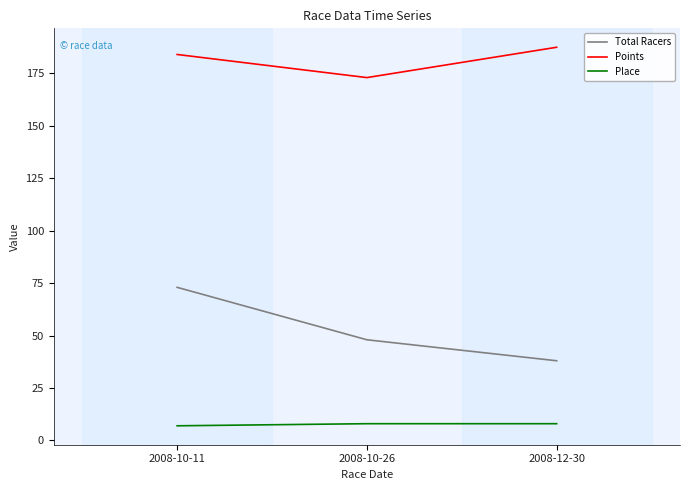

Reading left to right, list all the values displayed in this chart.

Total Racers: 73.0	48.0	38.0
Points: 184.0	173.0	187.4
Place: 7.0	8.0	8.0